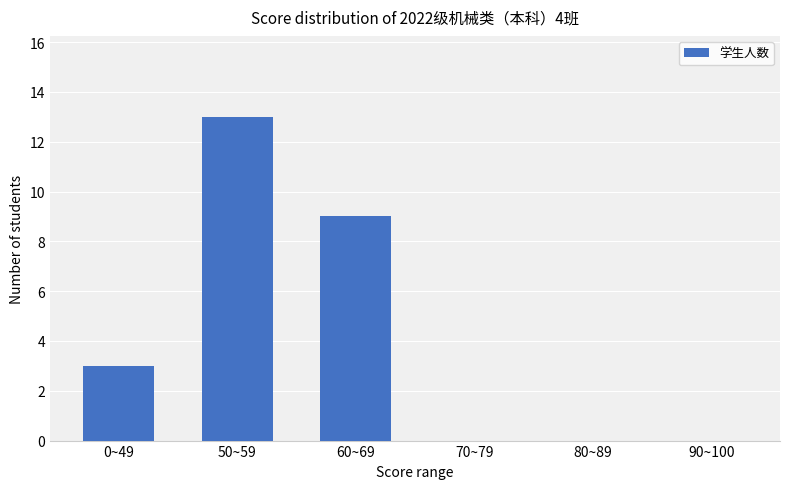

What is the maximum value shown in the chart?

13